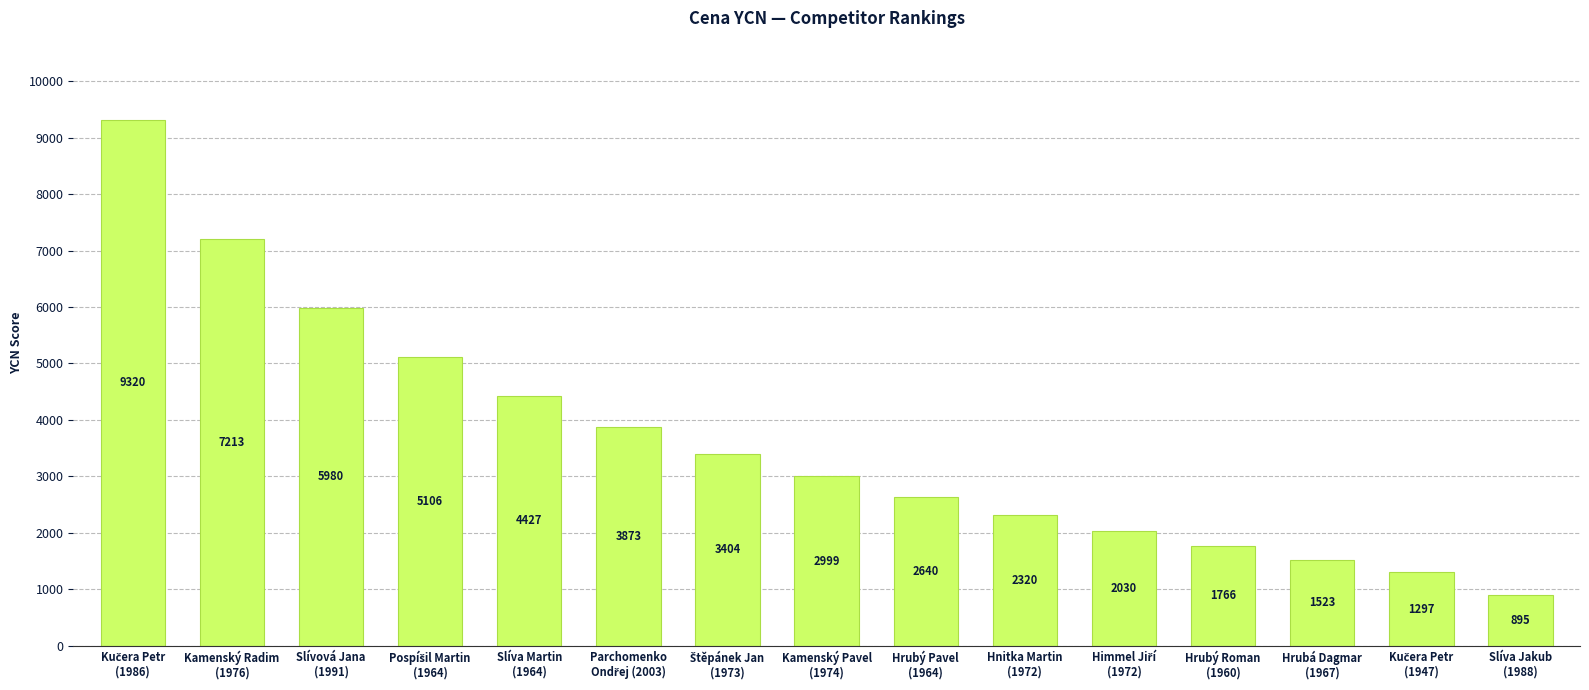

Between Hrubá Dagmar
(1967) and Hrubý Pavel
(1964), which is larger?

Hrubý Pavel
(1964)